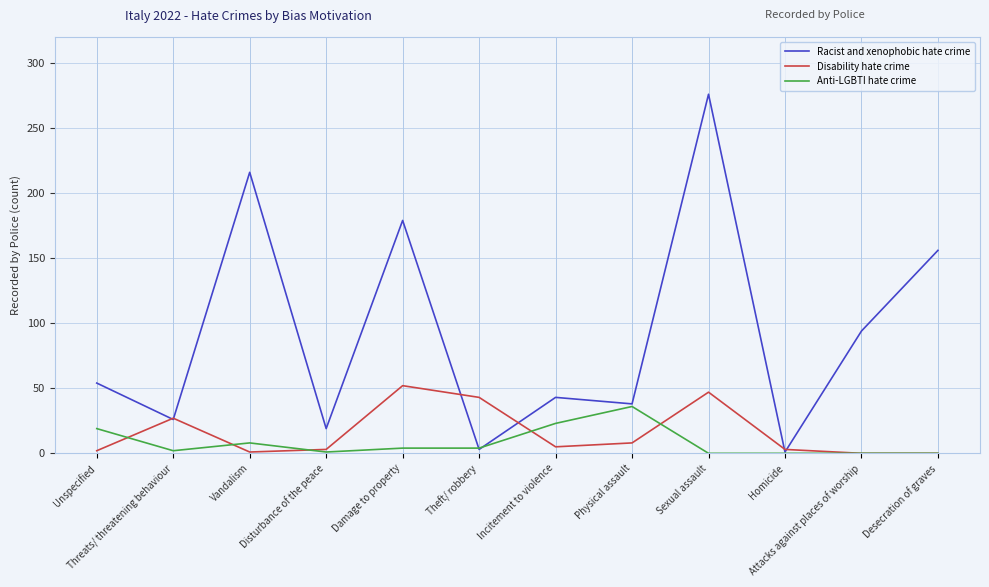

The value of Anti-LGBTI hate crime at Homicide is 19. True or false?

False